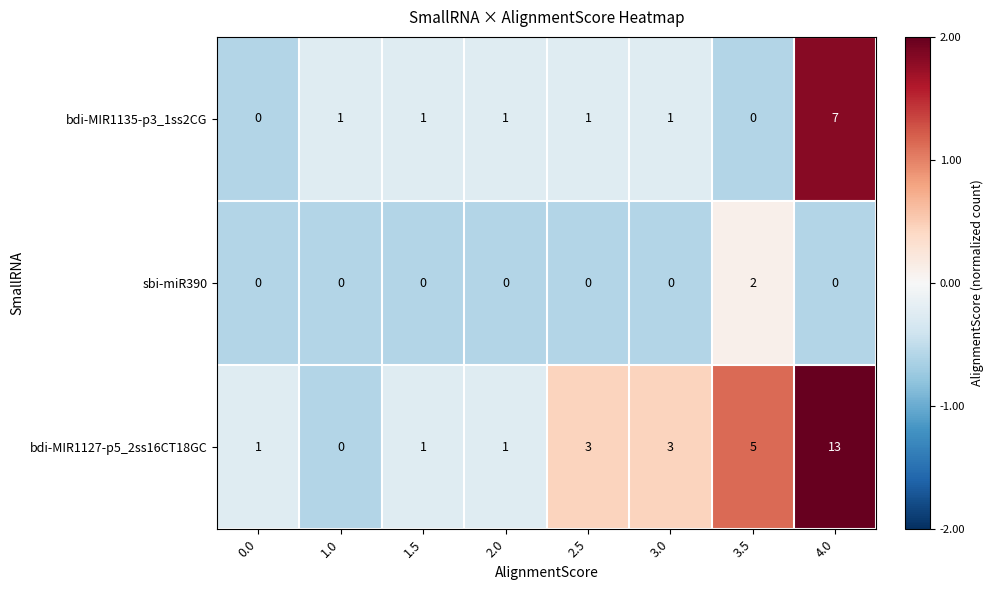

Is it true that bdi-MIR1127-p5_2ss16CT18GC equals 13 at 4.0?

True